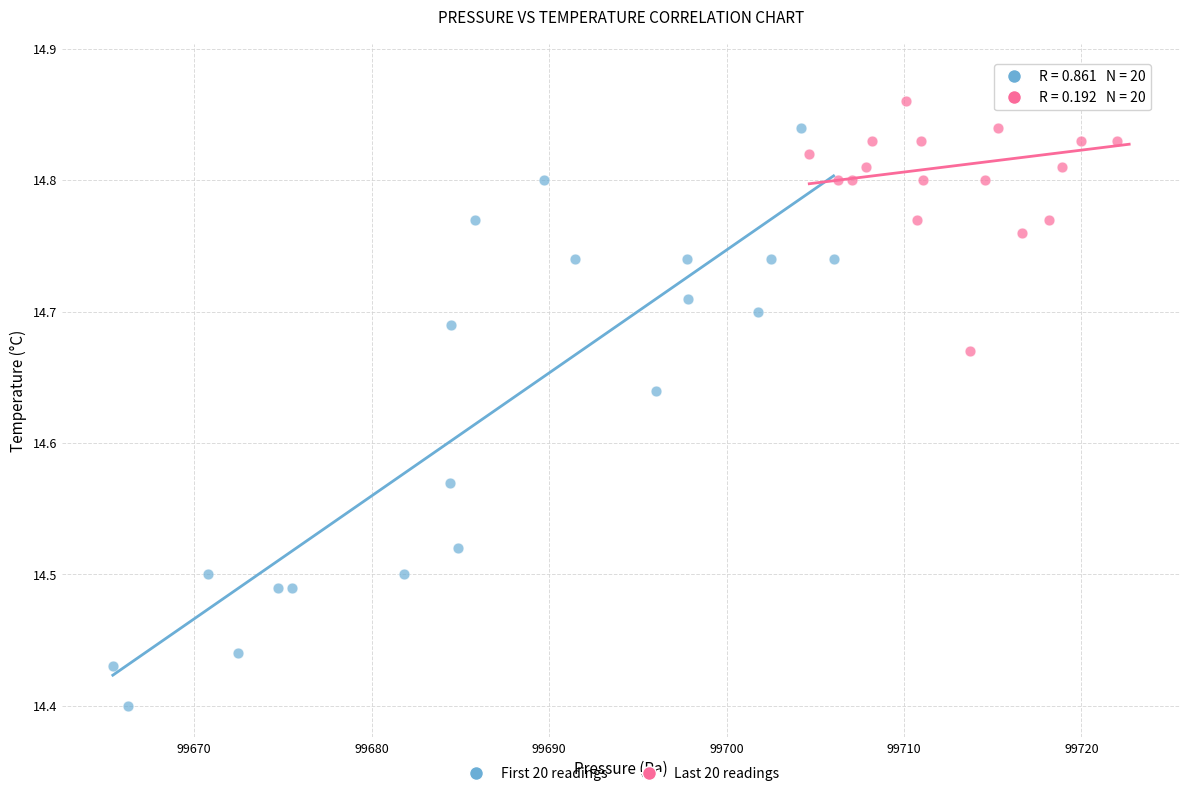

Which series has the largest Y range (max minus min)?

First 20 readings